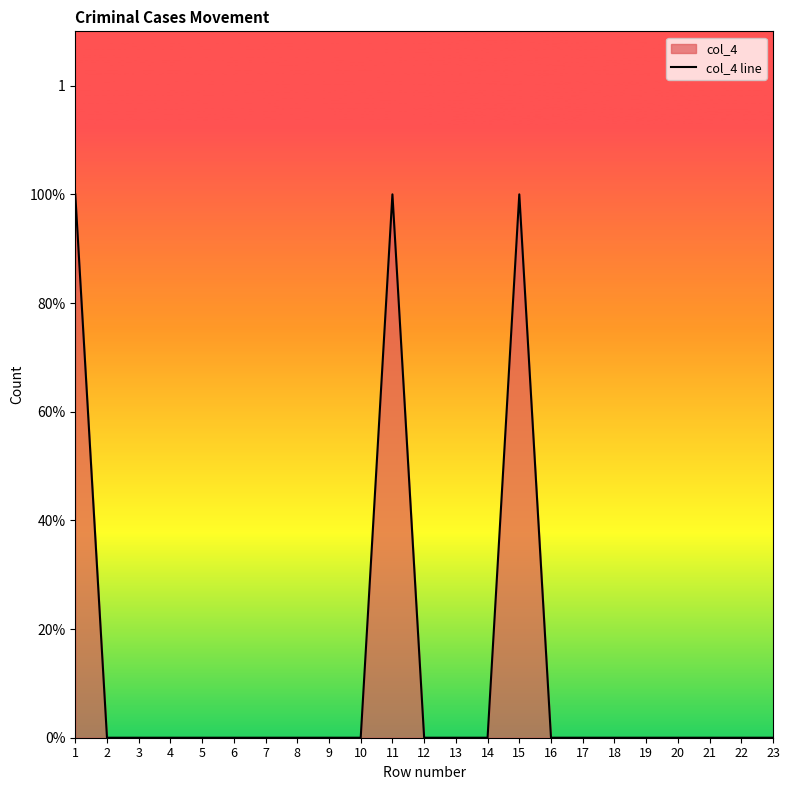

Rank the categories by value from highest to lowest.

1, 11, 15, 2, 3, 4, 5, 6, 7, 8, 9, 10, 12, 13, 14, 16, 17, 18, 19, 20, 21, 22, 23